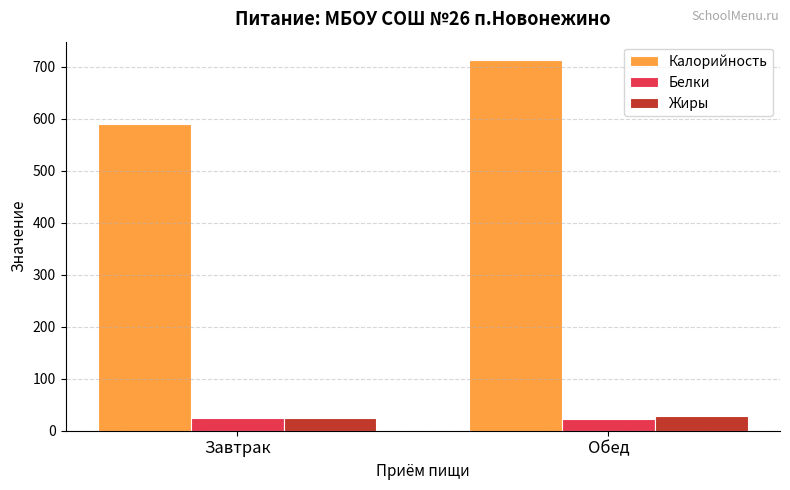

What is the sum of all Жиры values?

52.5